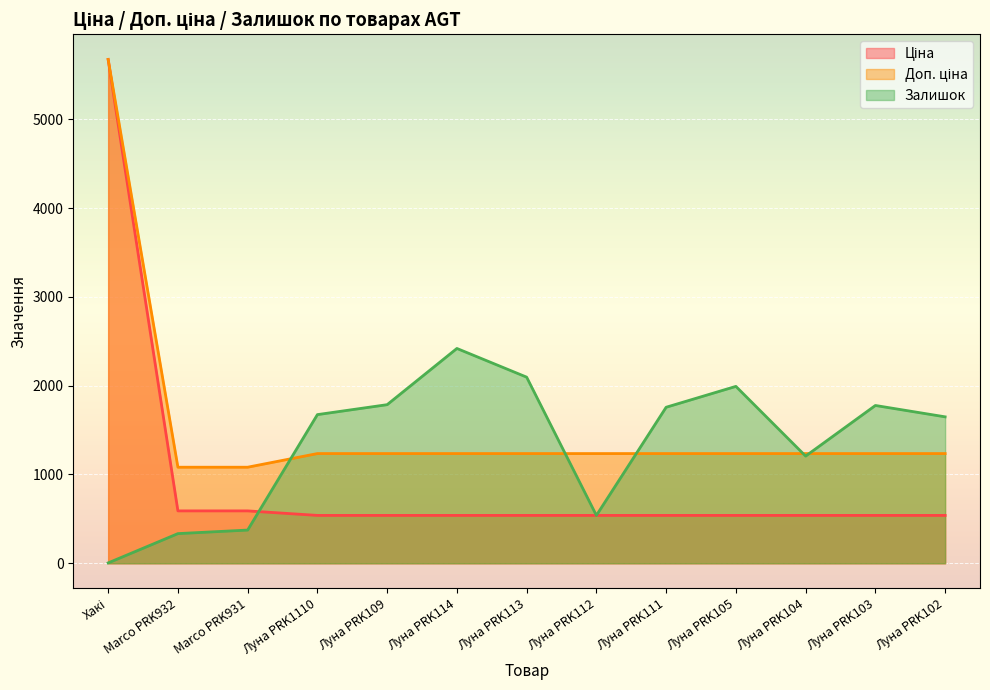

Which has a higher value, Луна PRK102 or Луна PRK104?

Луна PRK102